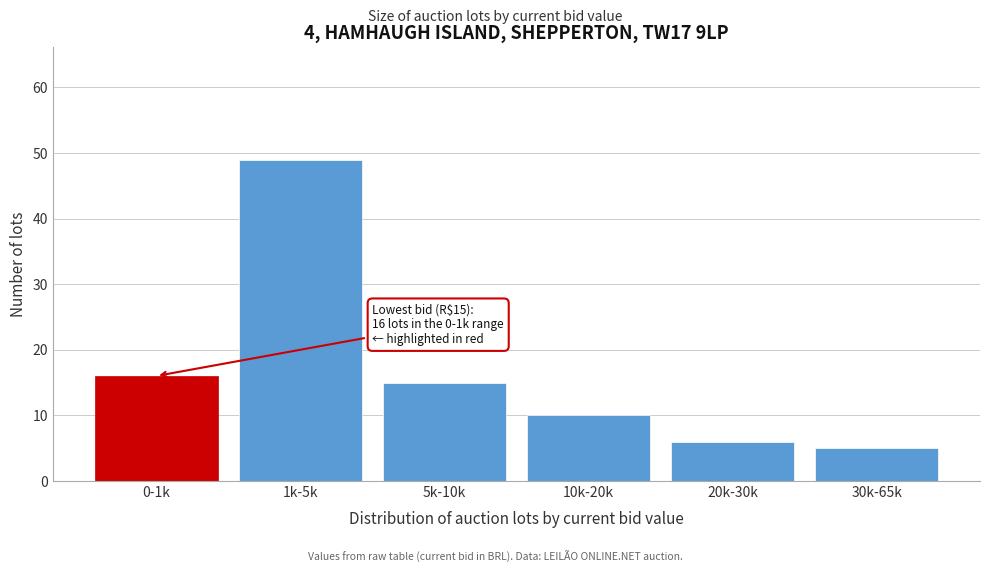

Reading left to right, what are all the values shown in this chart?

0-1k=16	1k-5k=49	5k-10k=15	10k-20k=10	20k-30k=6	30k-65k=5